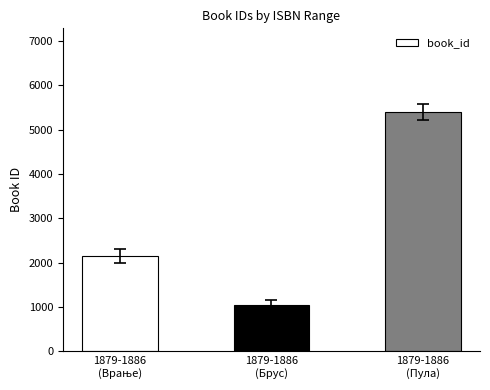

Which category has the lowest value across all series?

1879-1886
(Брус)